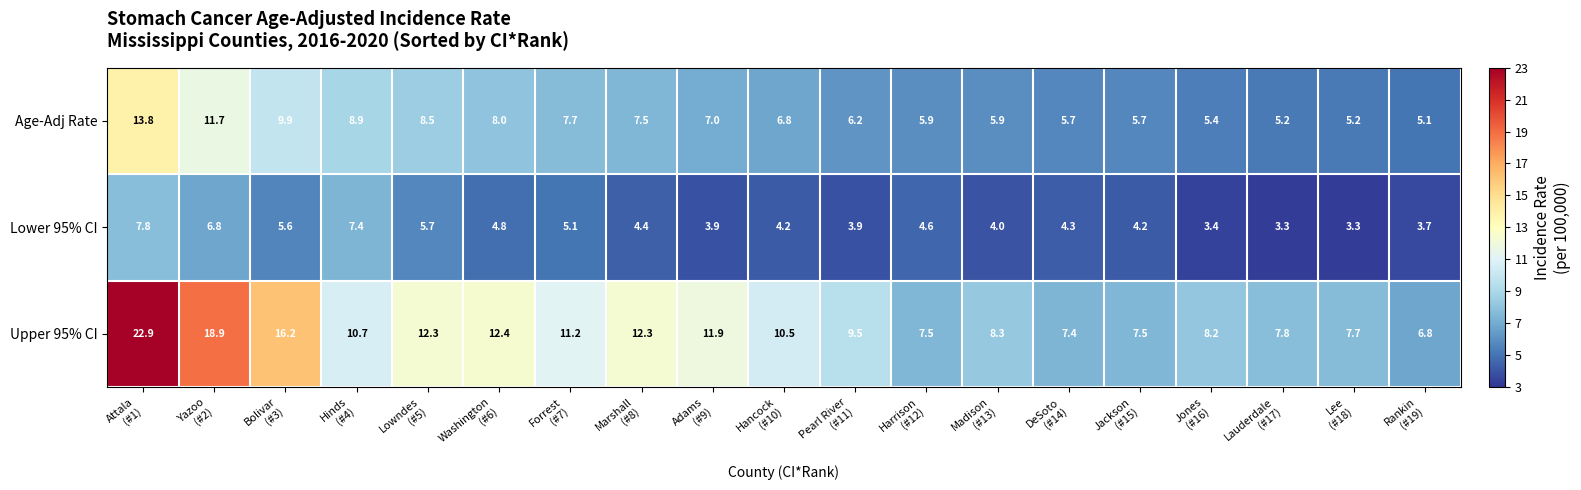

What is the difference between the highest and lowest values at Harrison
(#12)?

2.9